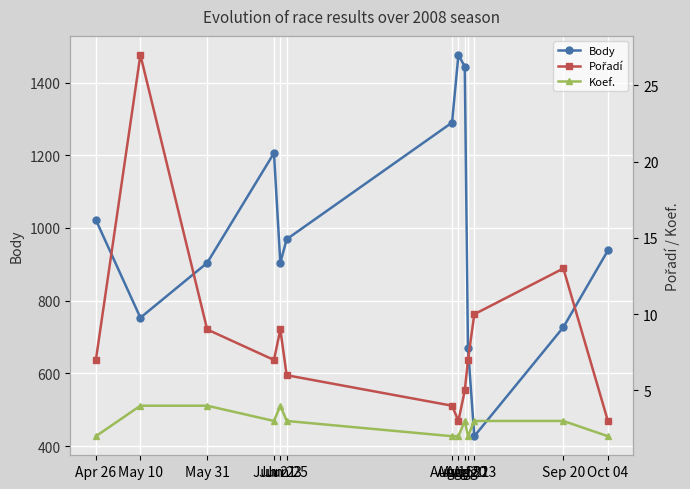

What is the sum of all Pořadí values?

110